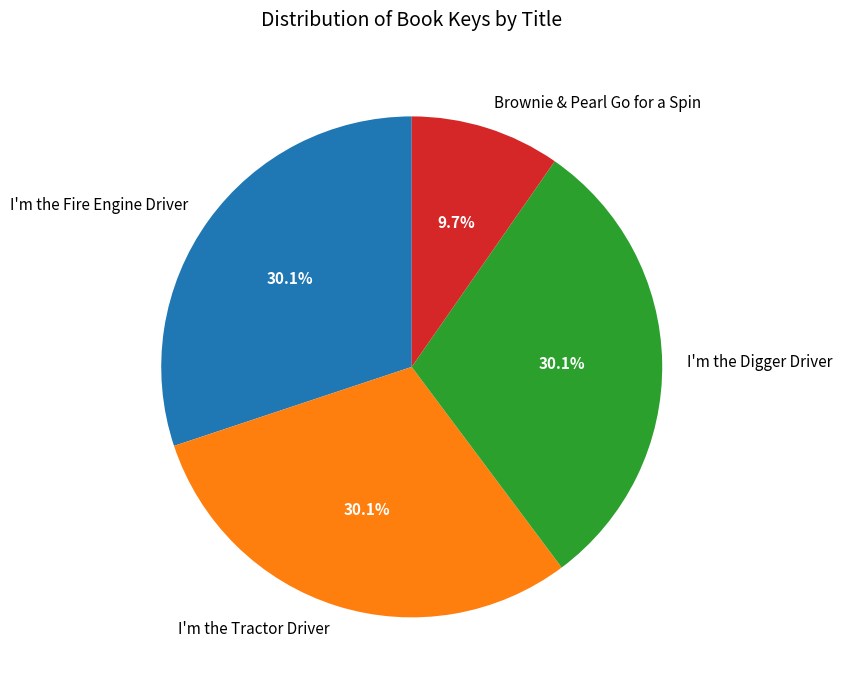

Count the number of slices in the pie.

4